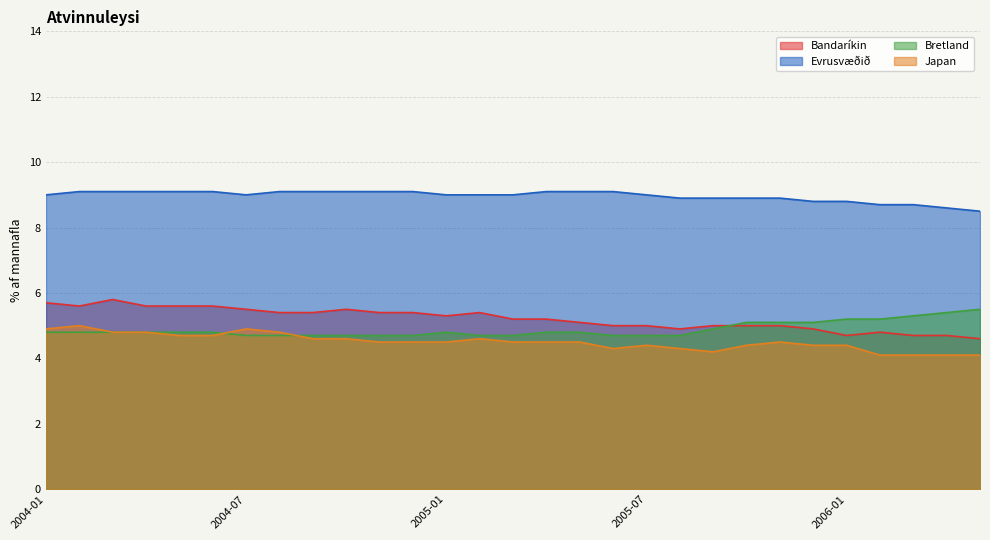

List the labels in order of Evrusvæðið value, largest first.

2004-02, 2004-03, 2004-04, 2004-05, 2004-06, 2004-08, 2004-09, 2004-10, 2004-11, 2004-12, 2005-04, 2005-05, 2005-06, 2004-01, 2004-07, 2005-01, 2005-02, 2005-03, 2005-07, 2005-08, 2005-09, 2005-10, 2005-11, 2005-12, 2006-01, 2006-02, 2006-03, 2006-04, 2006-05